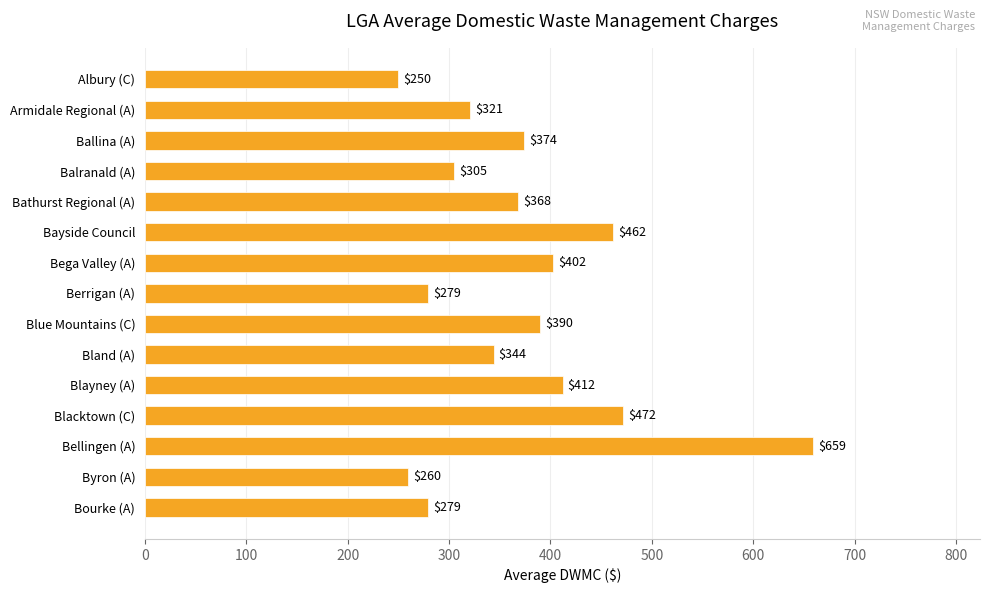

The chart shows a value of 279.0 at Berrigan (A). True or false?

True